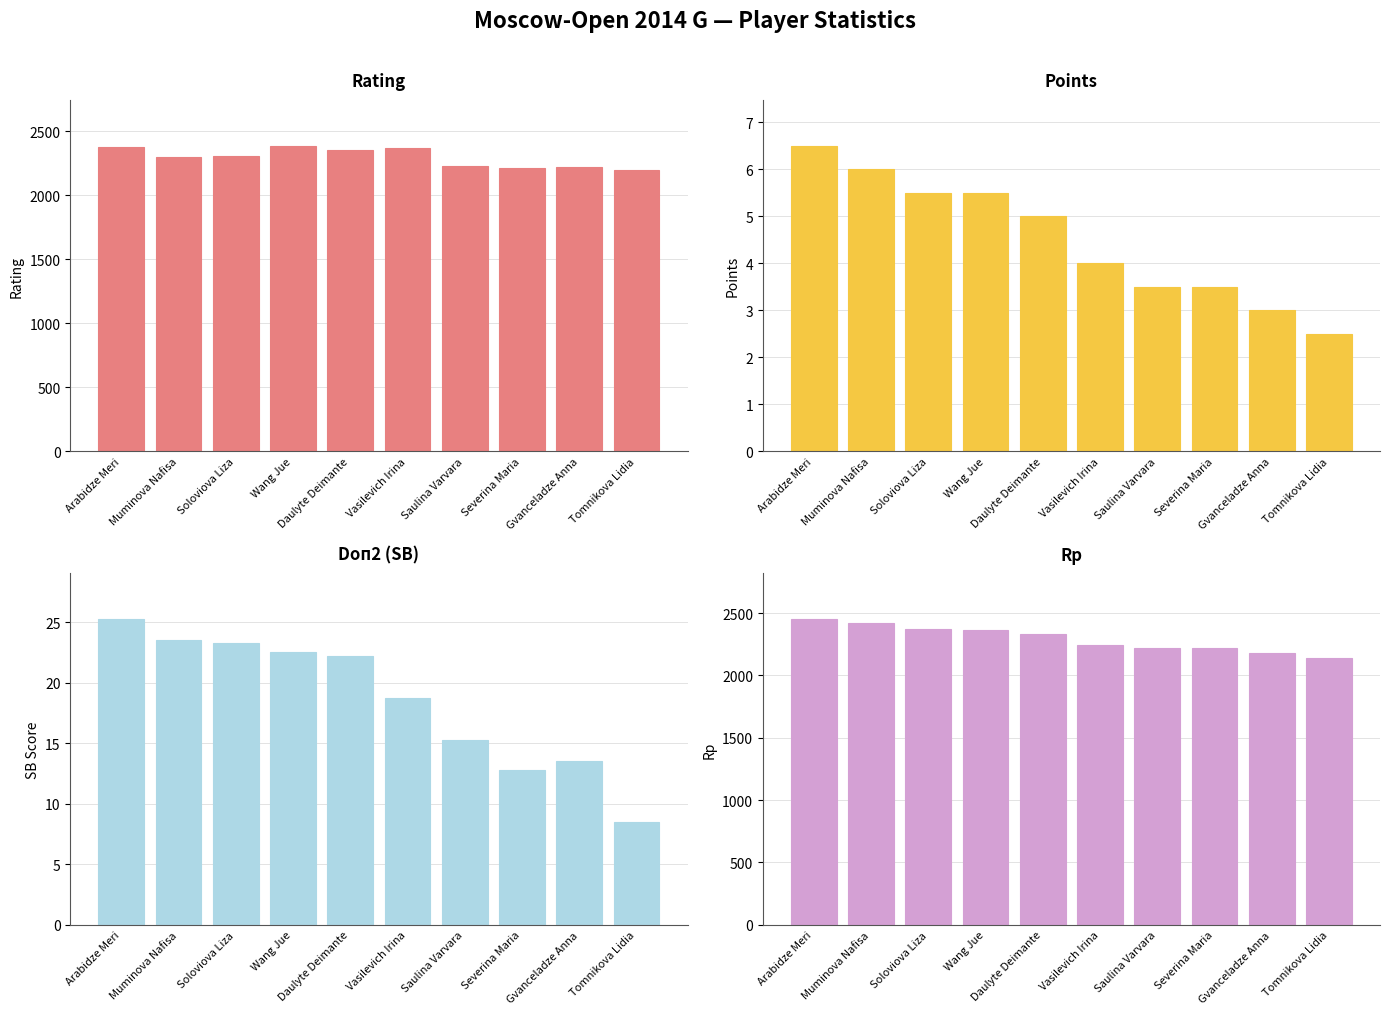

How many groups of bars are there?

10